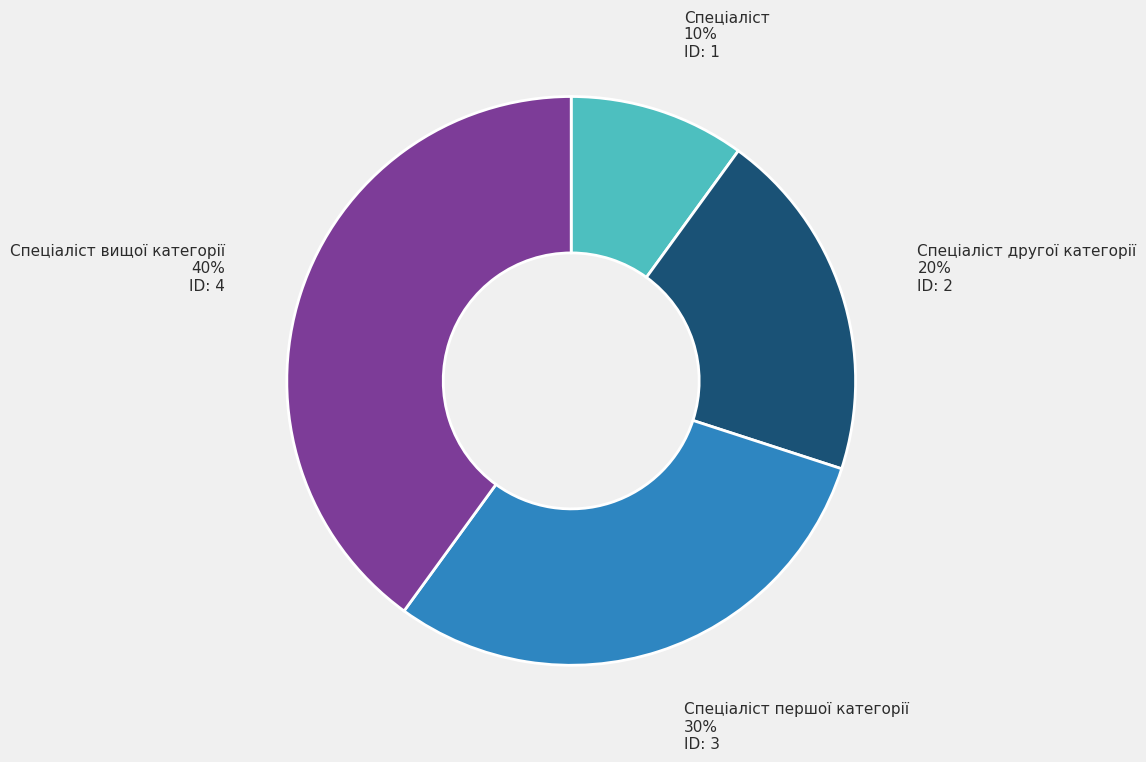

How many slices are in this pie chart?

4